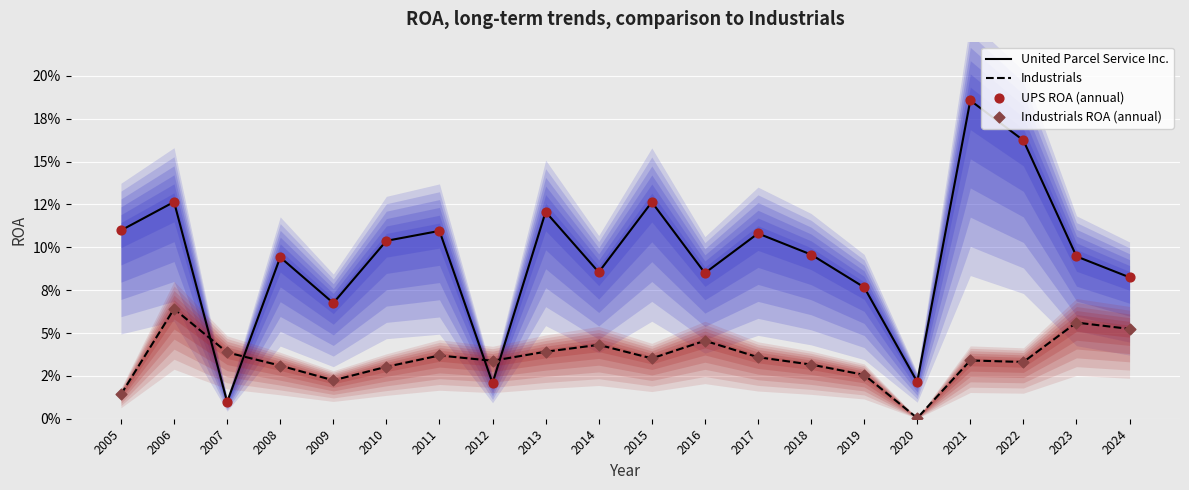

Which series reaches the minimum Y coordinate?

Industrials